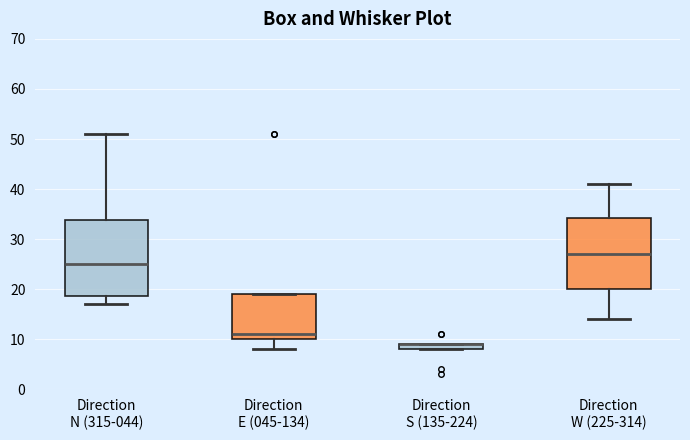

Where does the lower whisker of the box for Direction N (315-044) end on the y-axis? The values are not printed on the chart, so give them approximately, as read against the axis.

17